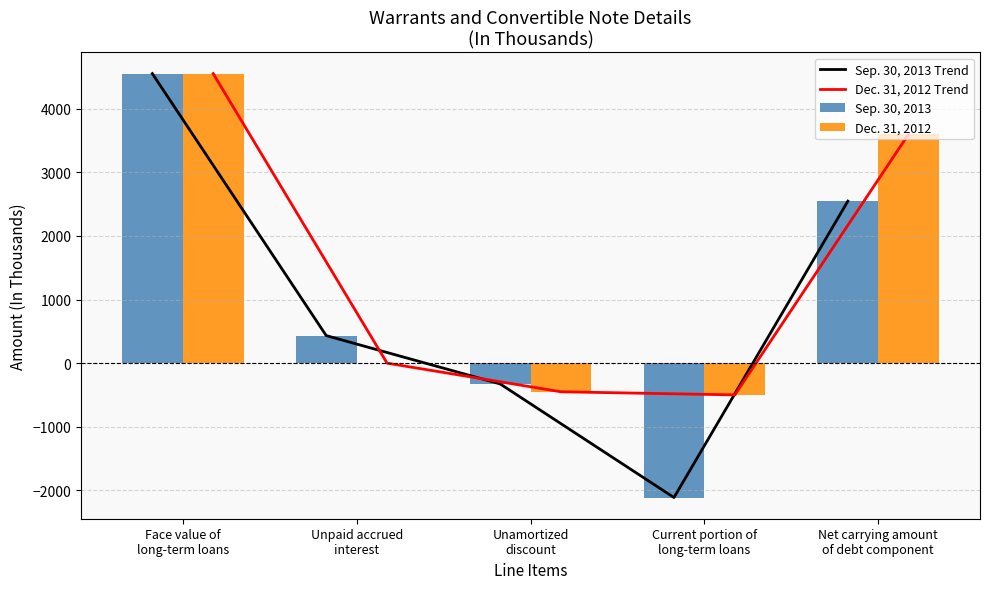

Reading left to right, what are all the values shown in this chart?

Sep. 30, 2013 Trend: 4551	433	-326	-2112	2546
Dec. 31, 2012 Trend: 4551	0	-450	-499	3602
Sep. 30, 2013: 4551	433	-326	-2112	2546
Dec. 31, 2012: 4551	0	-450	-499	3602